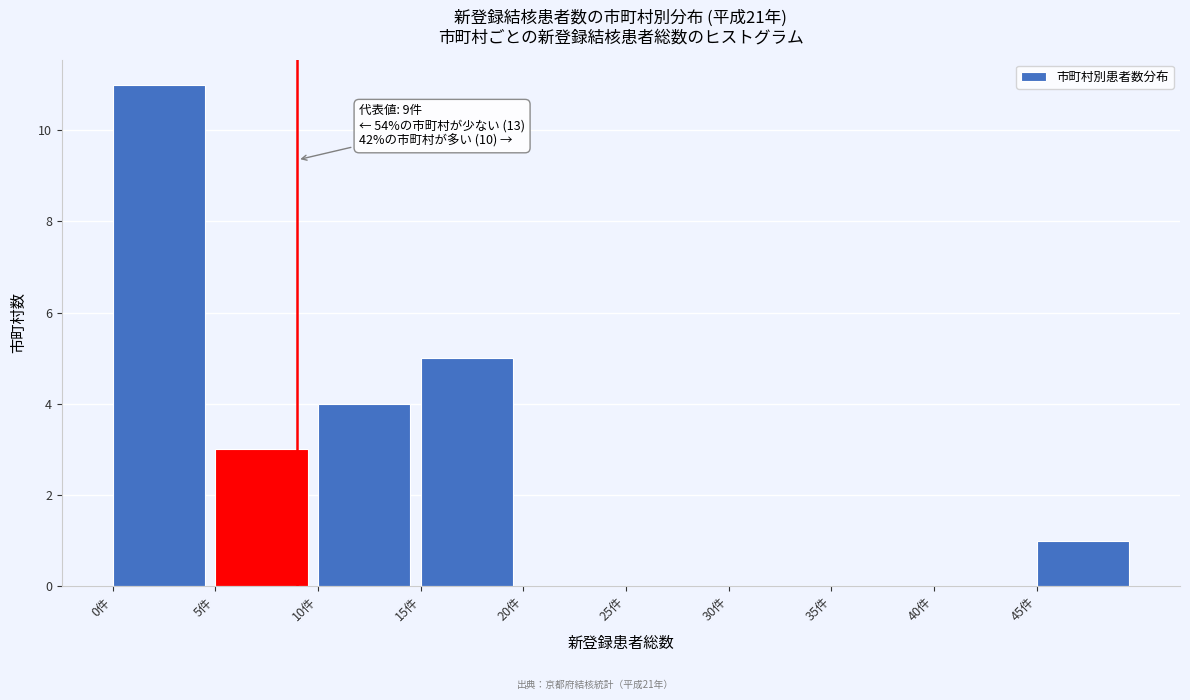

Over which range of the x-axis is the bar tallest?

0 to 5